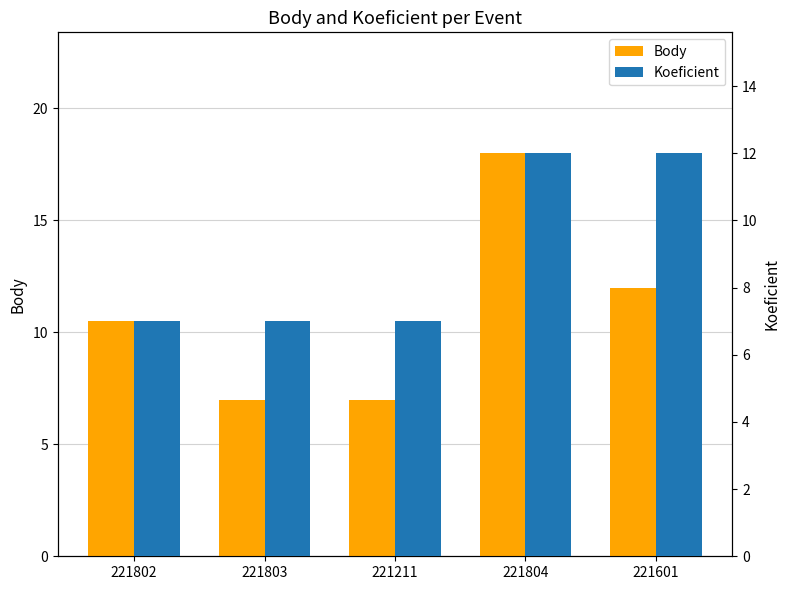

What is the sum of all Body values?

54.5